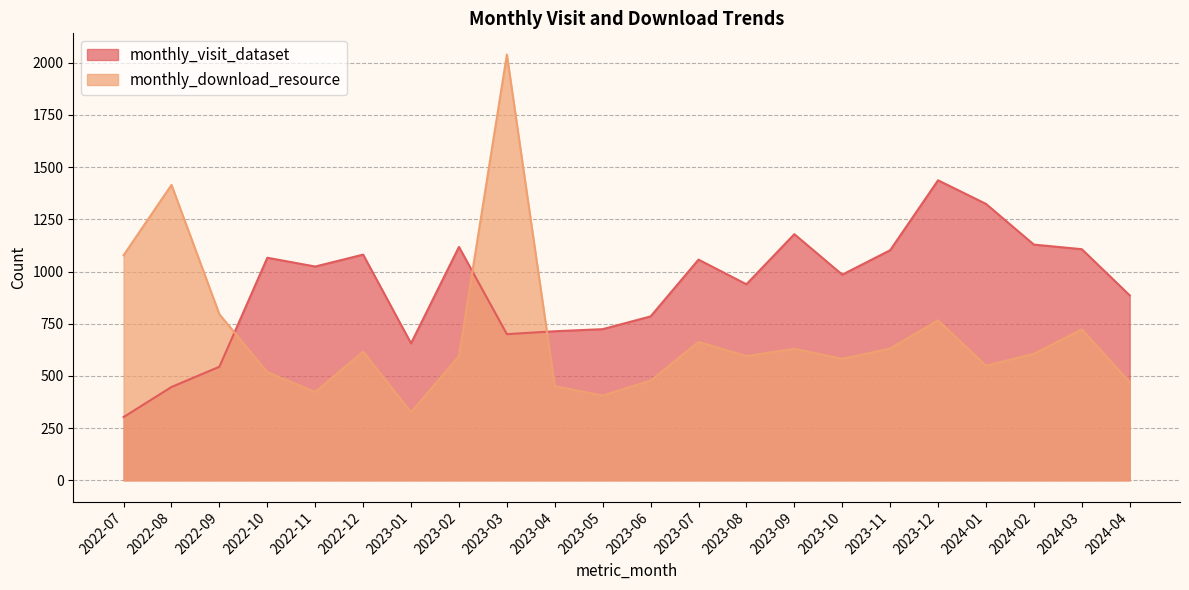

What is the maximum value shown in the chart?

2039